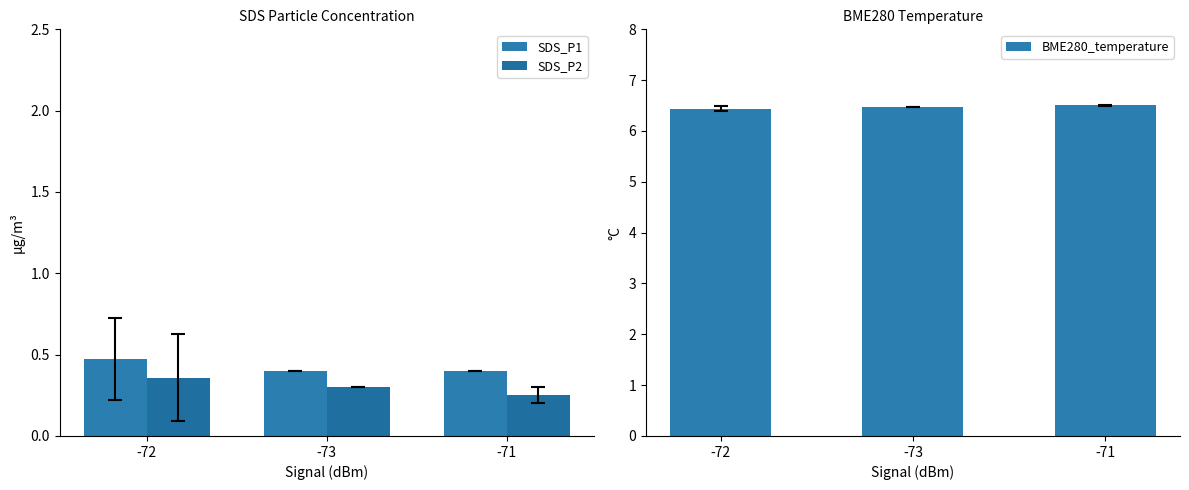

Reading left to right, transcribe all the data shown in this chart.

SDS_P1: 0.5	0.4	0.4
SDS_P2: 0.4	0.3	0.2
BME280_temperature: 6.4	6.5	6.5